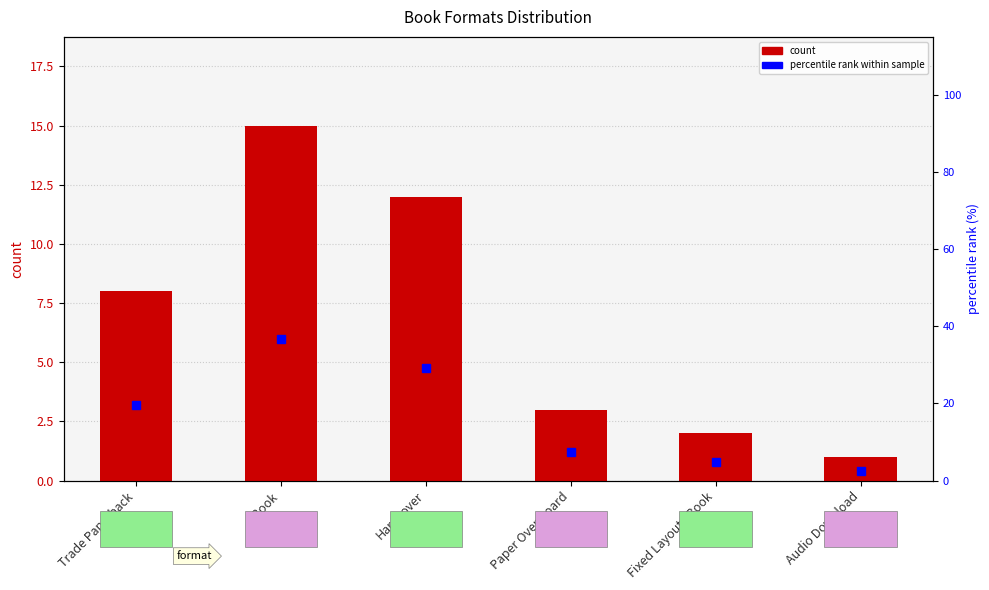

Does the chart contain any negative values?

No